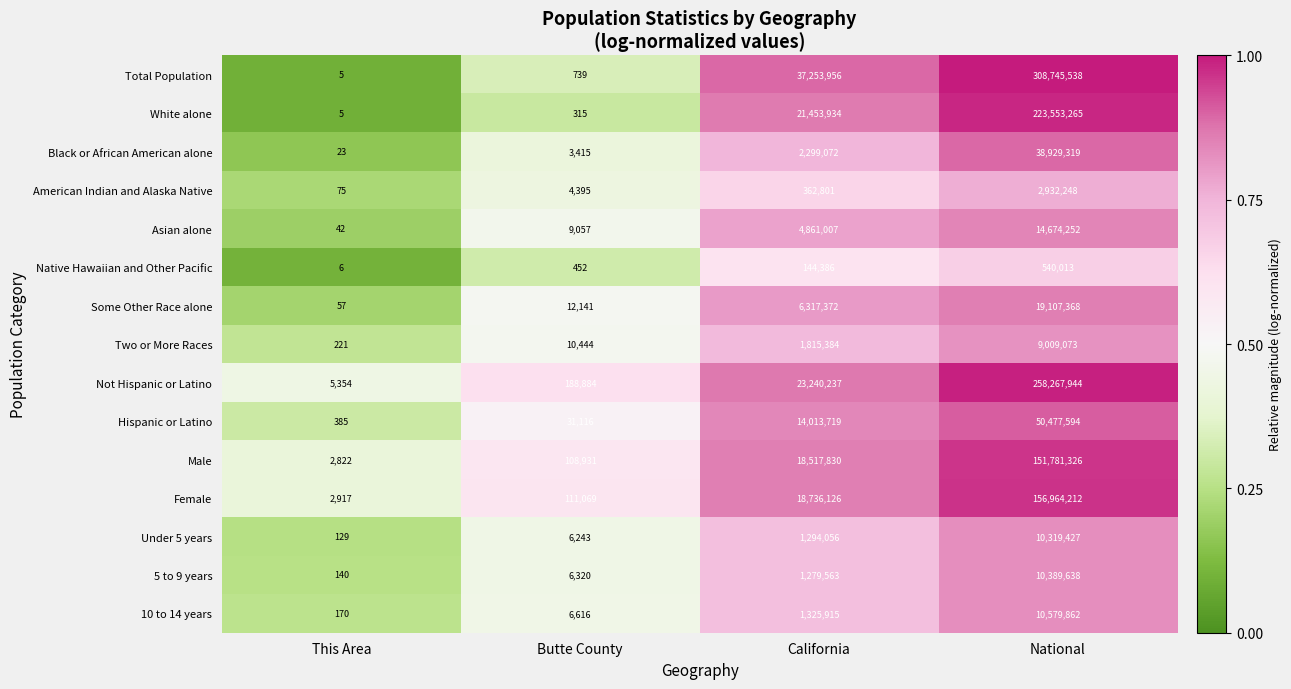

What is the average value of the Not Hispanic or Latino series?

70425605